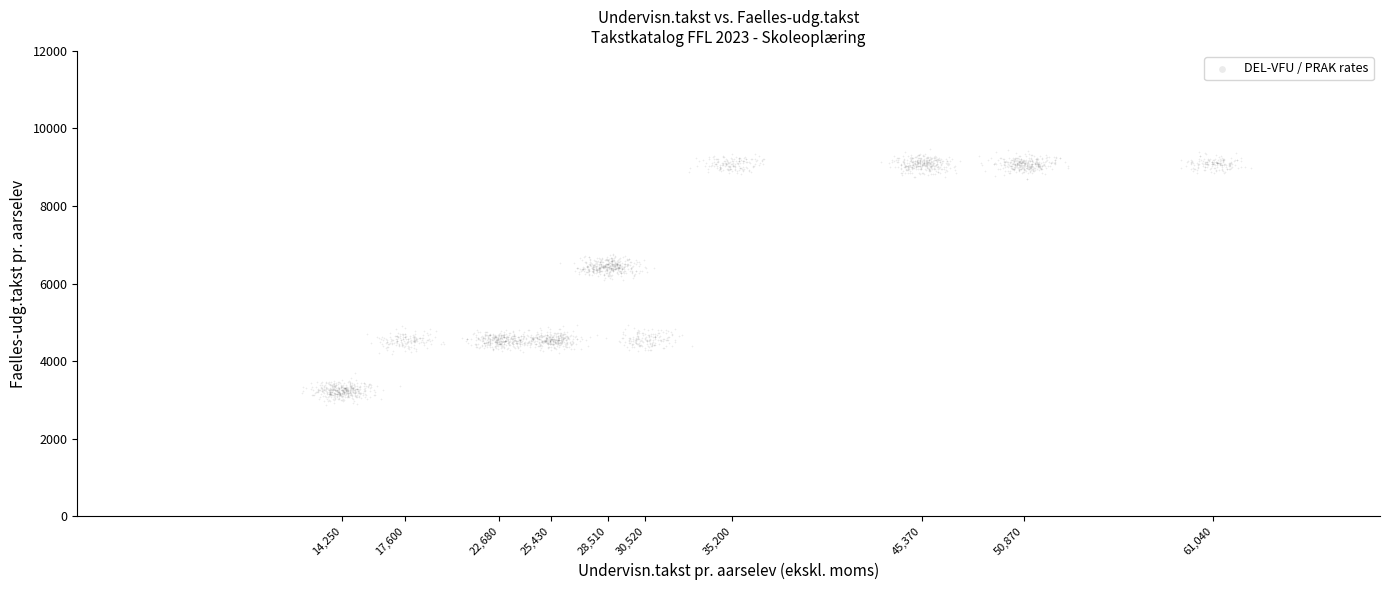

What is the range of X values (max minus min)?

50969.1